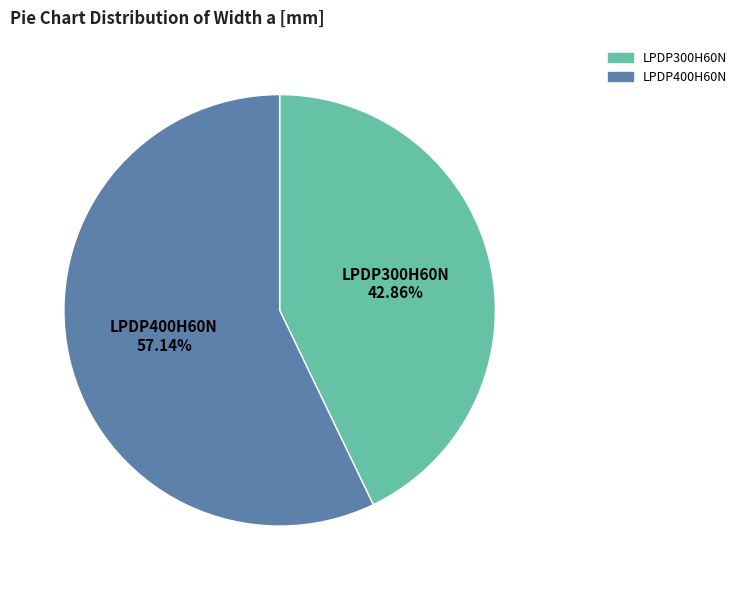

To the nearest percent, what percentage of the pie is LPDP400H60N?

57%